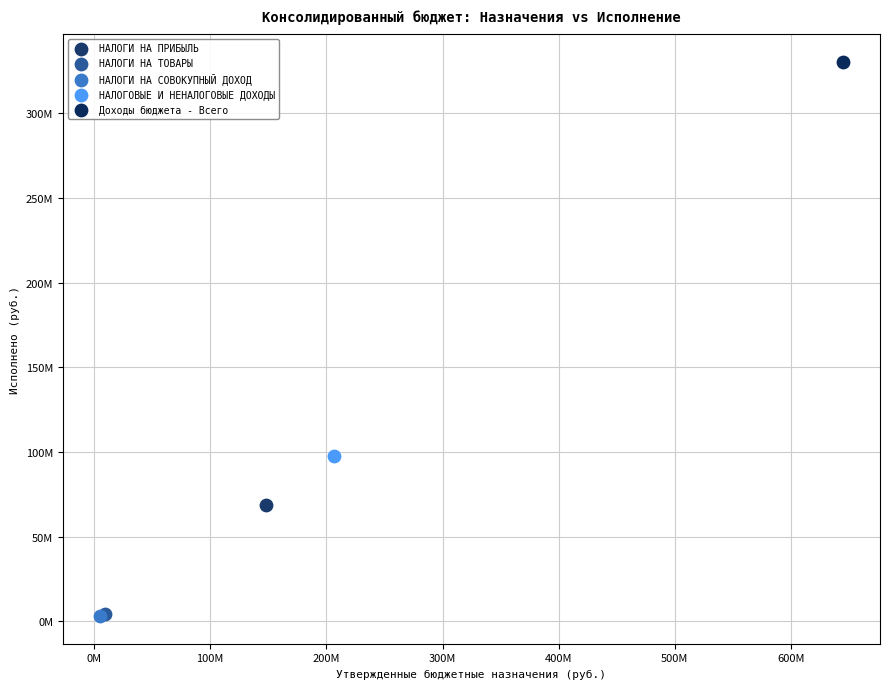

What are all the series names shown in the legend?

НАЛОГИ НА ПРИБЫЛЬ, НАЛОГИ НА ТОВАРЫ, НАЛОГИ НА СОВОКУПНЫЙ ДОХОД, НАЛОГОВЫЕ И НЕНАЛОГОВЫЕ ДОХОДЫ, Доходы бюджета - Всего